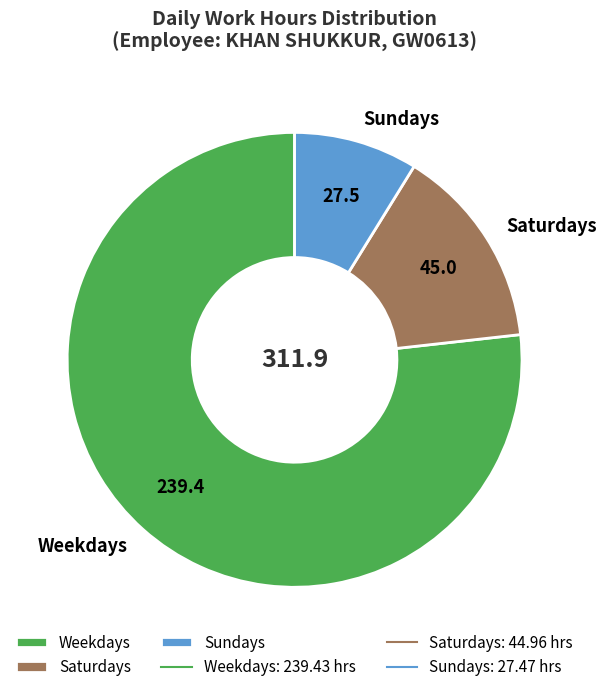

Count the number of slices in the pie.

3